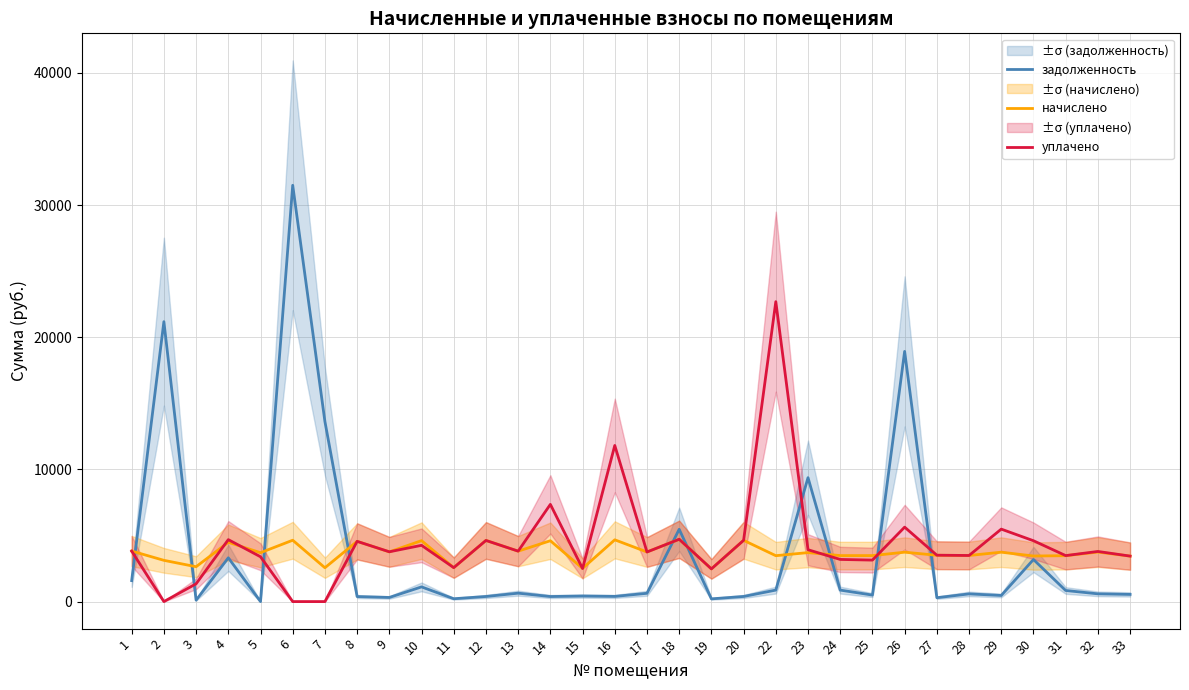

At which label is уплачено closest to 11344?

16